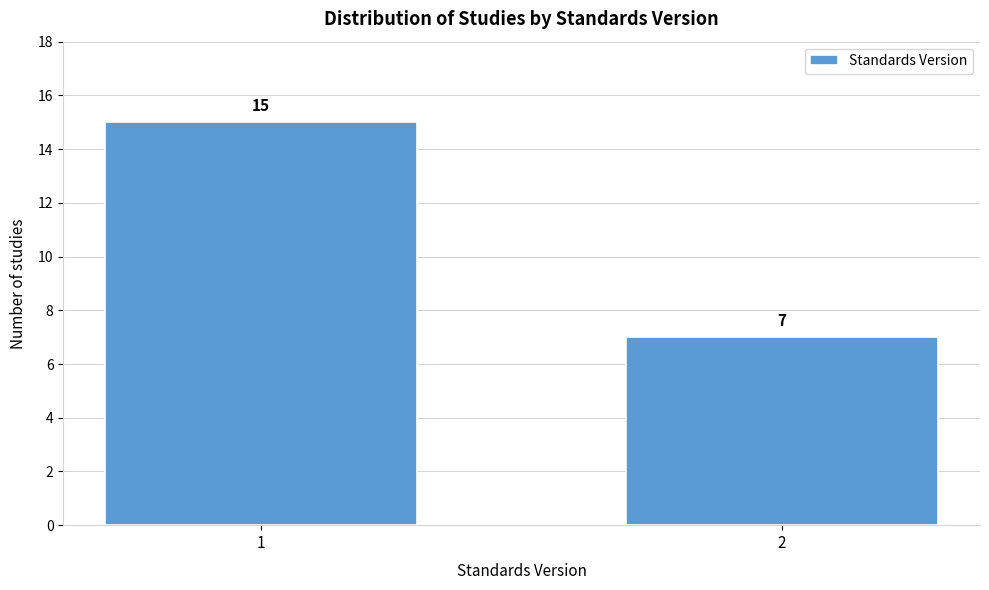

Reading right to left, what are all the values shown in this chart?

7	15